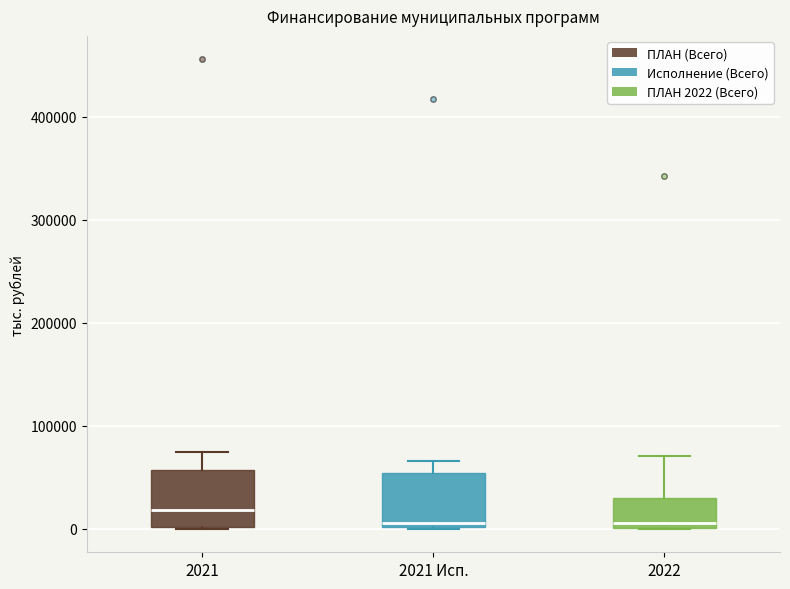

Where does the upper whisker of the box for 2022 end on the y-axis? The values are not printed on the chart, so give them approximately, as read against the axis.

70000